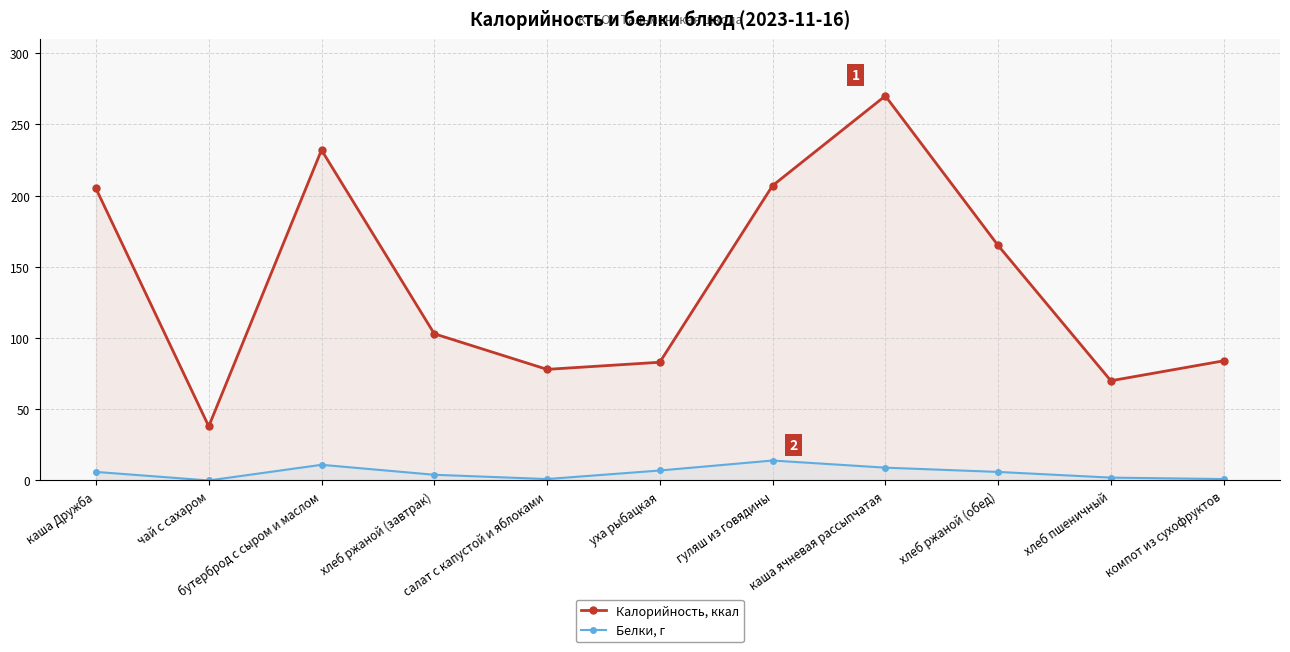

True or false: Белки, г and Калорийность, ккал cross at least once.

False